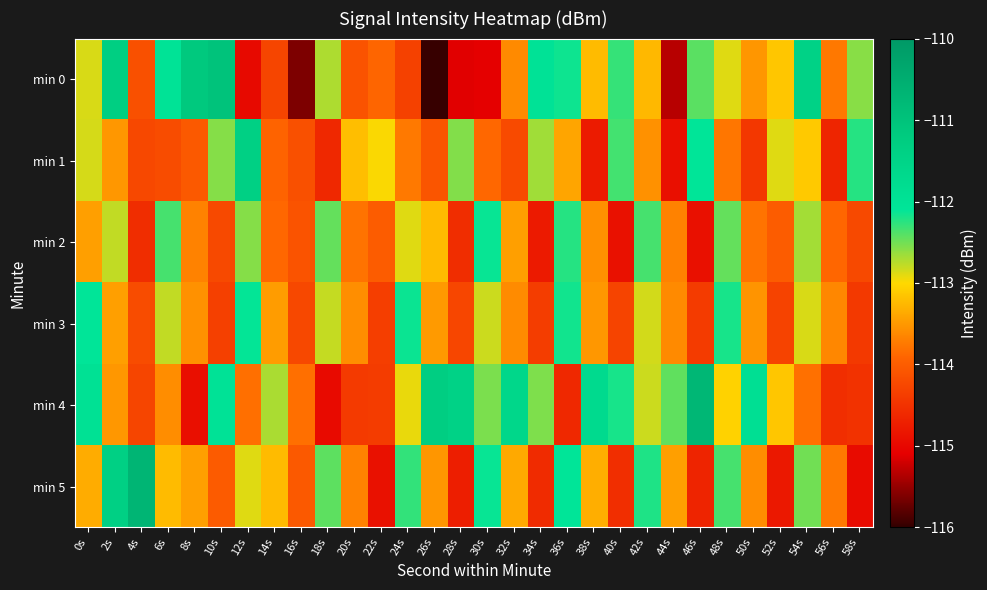

What is the difference between the highest and lowest values at 48s?

1.6